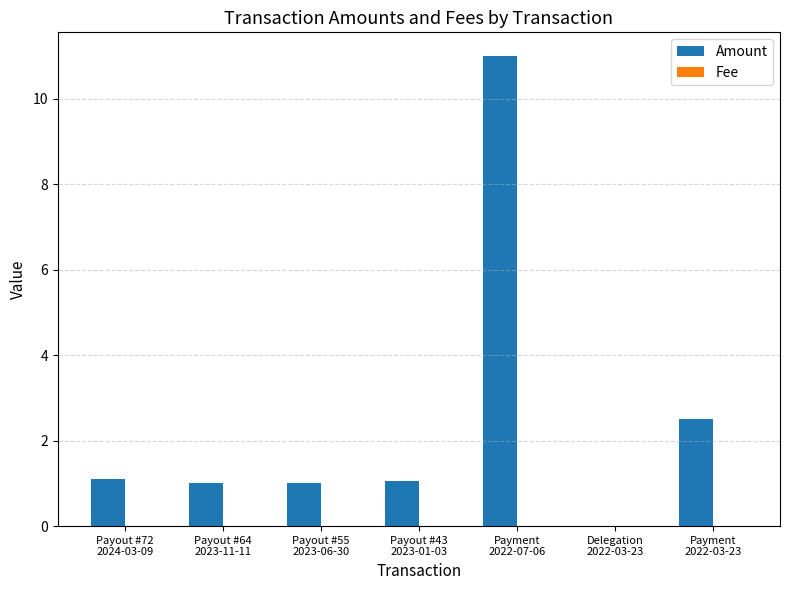

What is the sum of all Amount values?

17.7